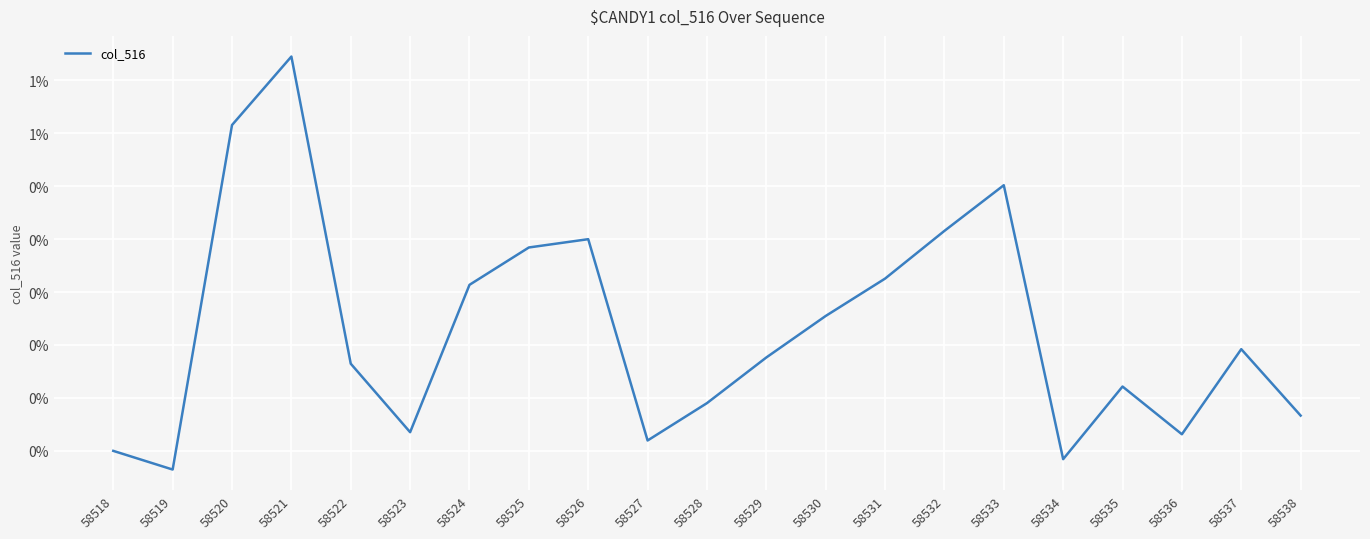

Does the chart display data point markers on the line(s)?

No